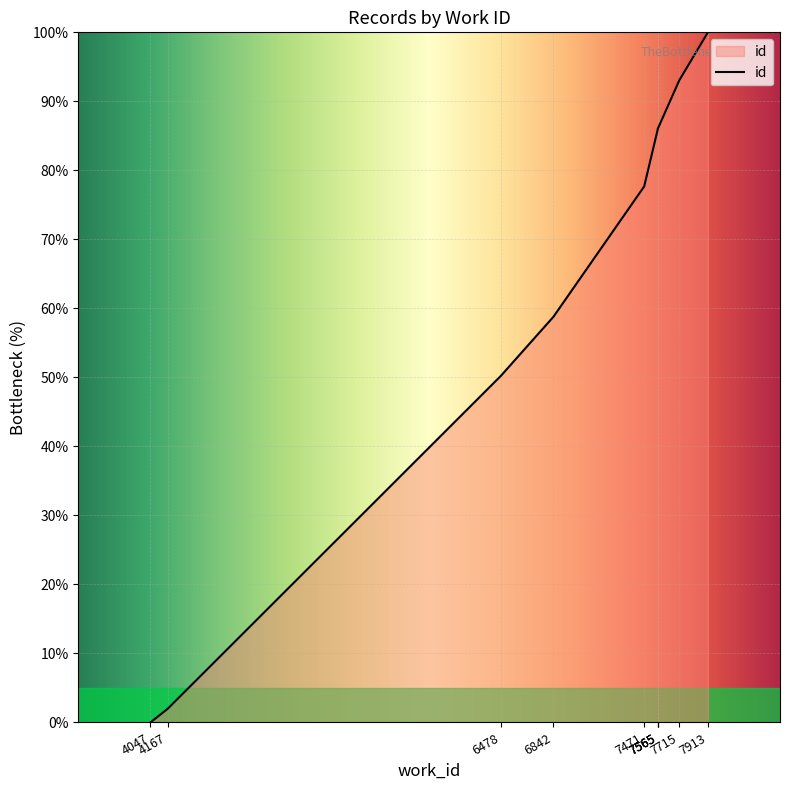

Rank the categories by value from highest to lowest.

7913, 7715, 7565, 7565, 7565, 7471, 6842, 6478, 4167, 4047